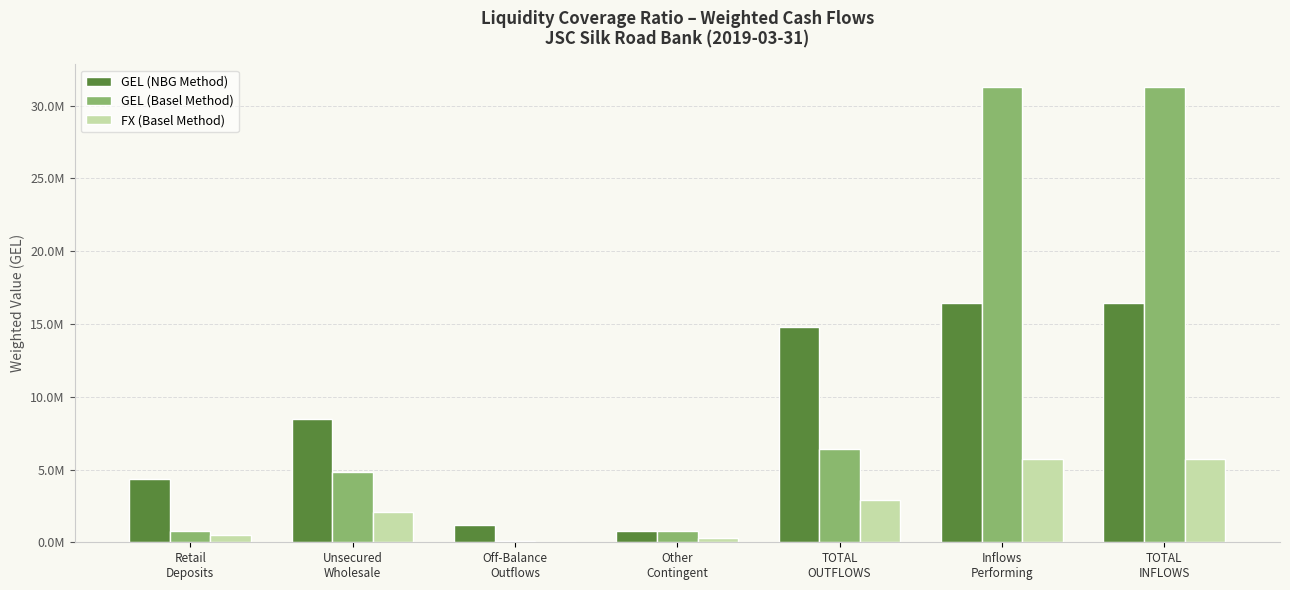

At which label does FX (Basel Method) first exceed 2085865?

Unsecured
Wholesale